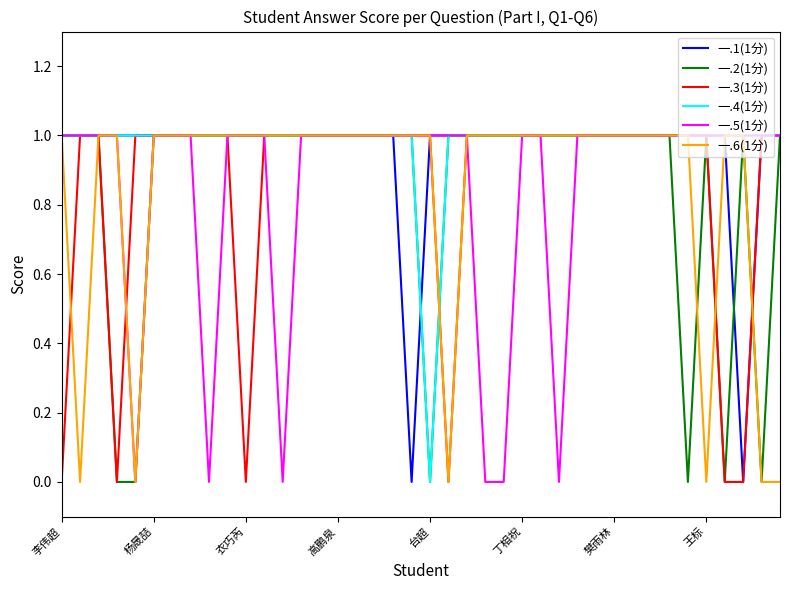

At which label does 一.4(1分) reach its minimum?

台超